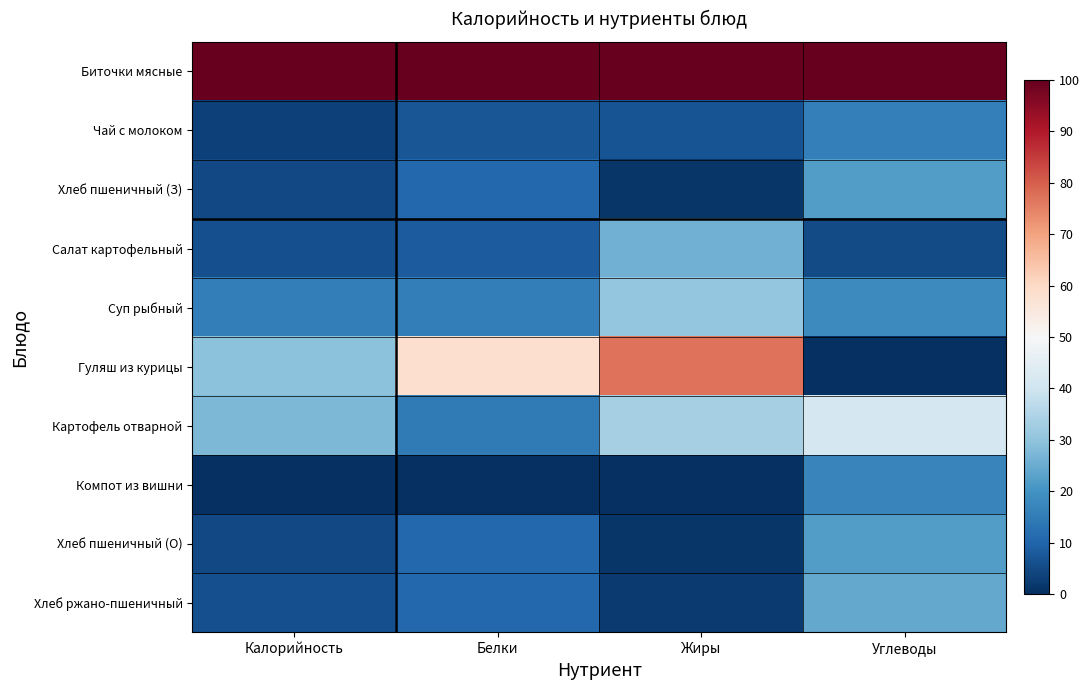

At Калорийность, list the series in order from largest to smallest.

Биточки мясные, Гуляш из курицы, Картофель отварной, Суп рыбный, Хлеб ржано-пшеничный, Салат картофельный, Хлеб пшеничный (З), Хлеб пшеничный (О), Чай с молоком, Компот из вишни